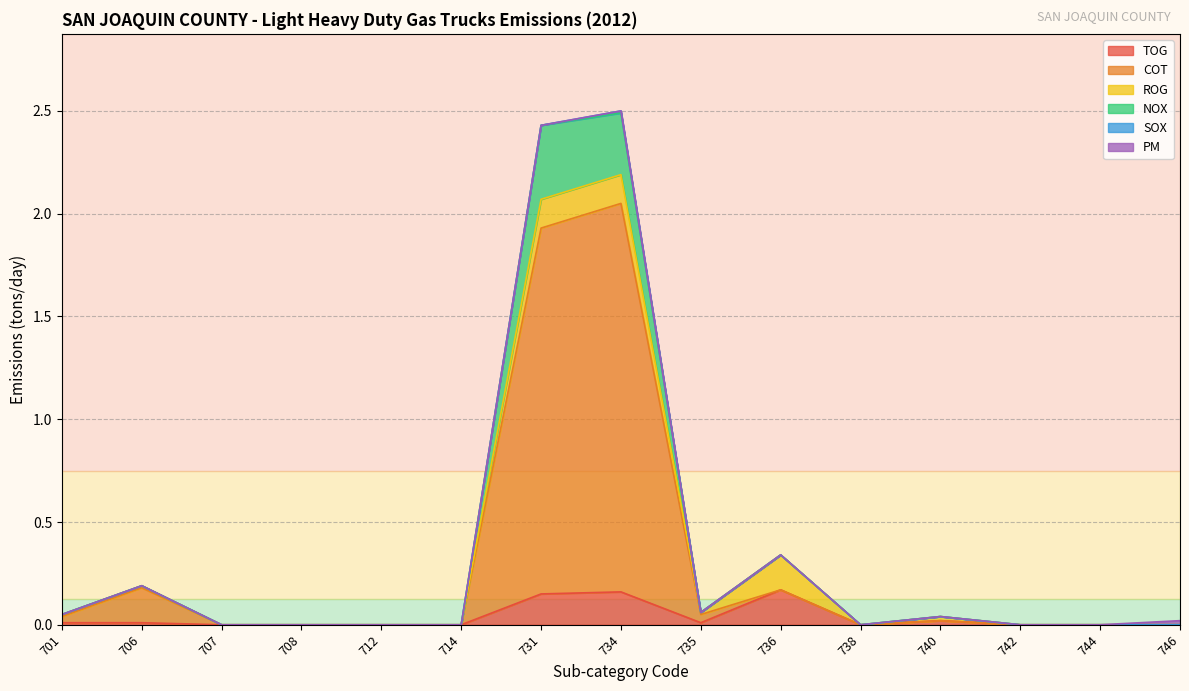

How many positive values does the NOX series have?

7